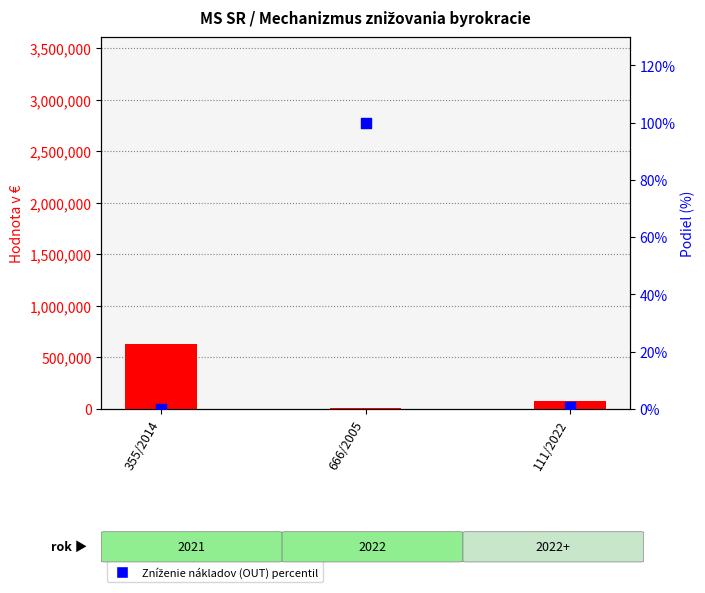

At how many categories does at least one series exceed 14786?

2